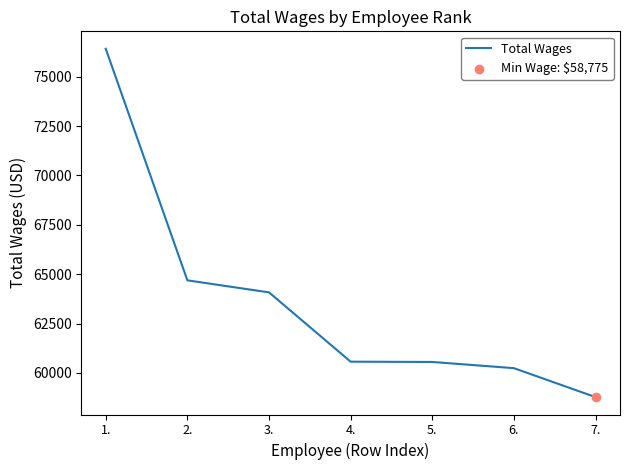

What is the change in value from 2. to 4.?

-4118